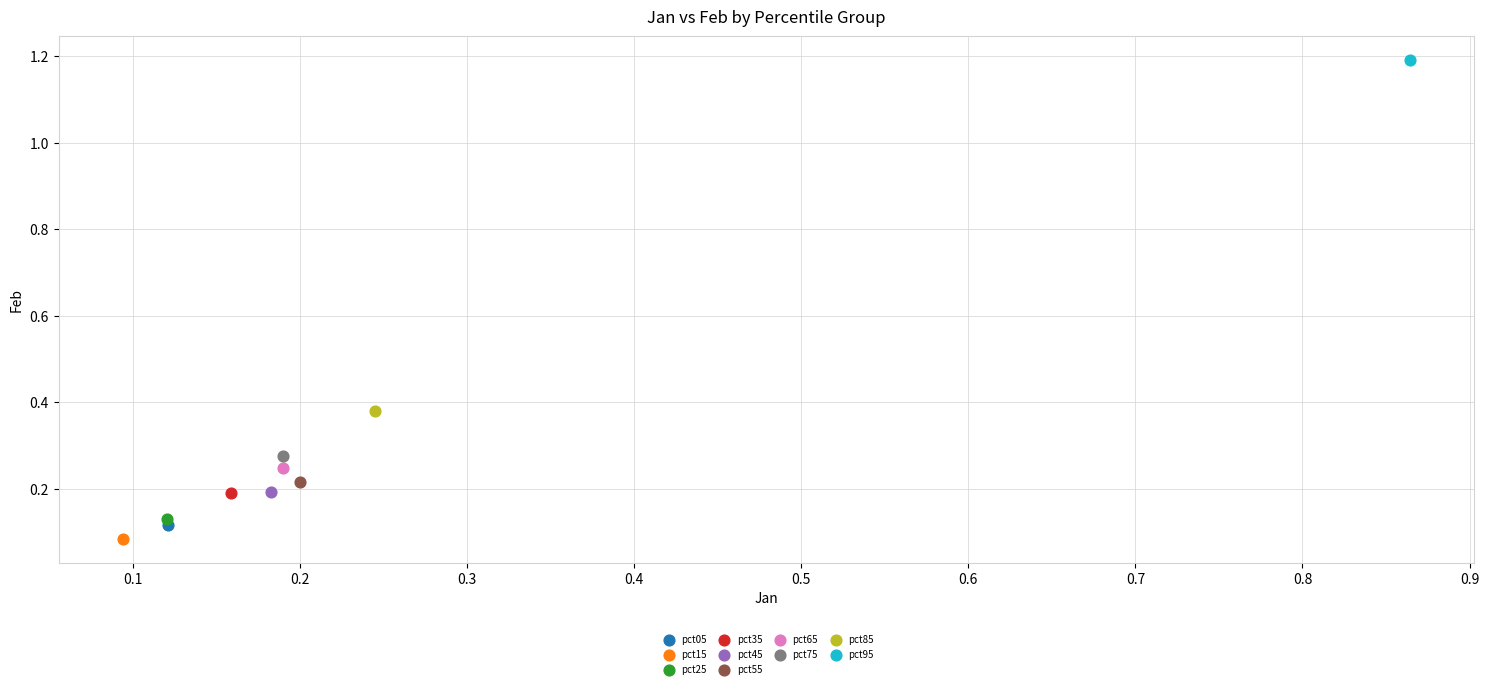

What are all the series names shown in the legend?

pct05, pct15, pct25, pct35, pct45, pct55, pct65, pct75, pct85, pct95